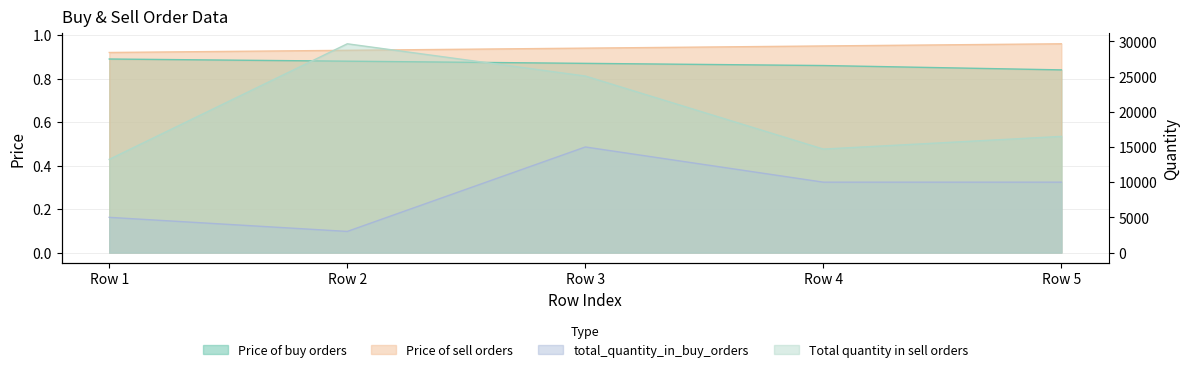

What is the sum of the Total quantity in sell orders values at Row 1 and Row 2?

42899.0